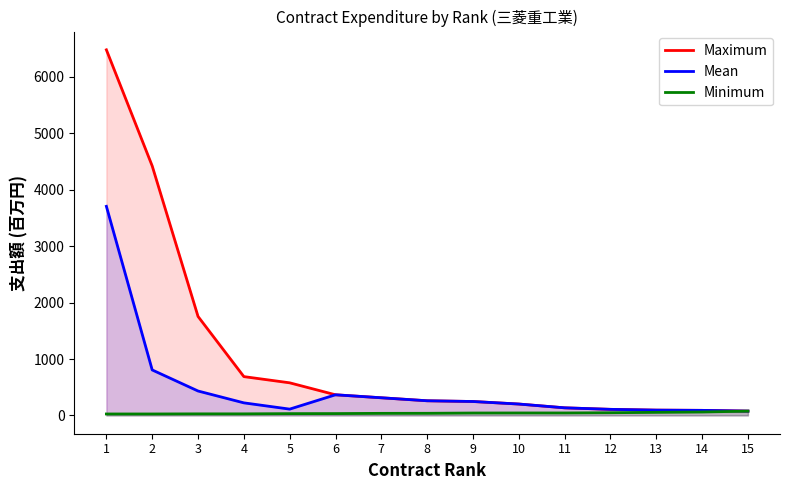

How many data points in Mean are above 223?

7